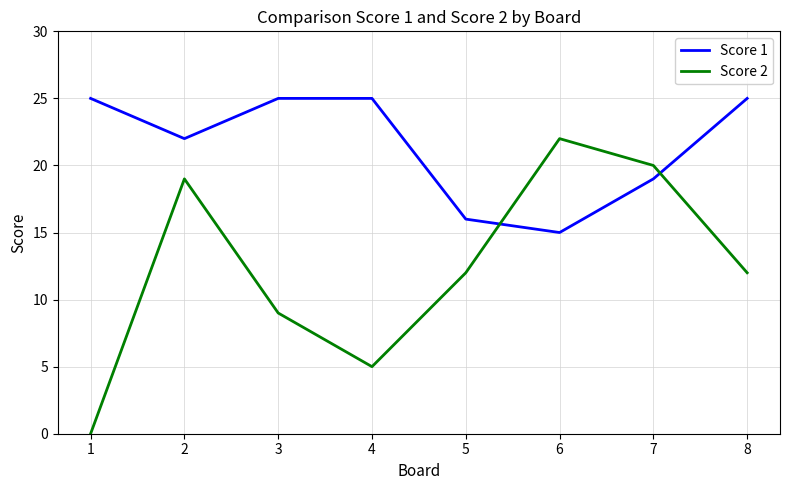

Is this an area chart (filled region under the line)?

No